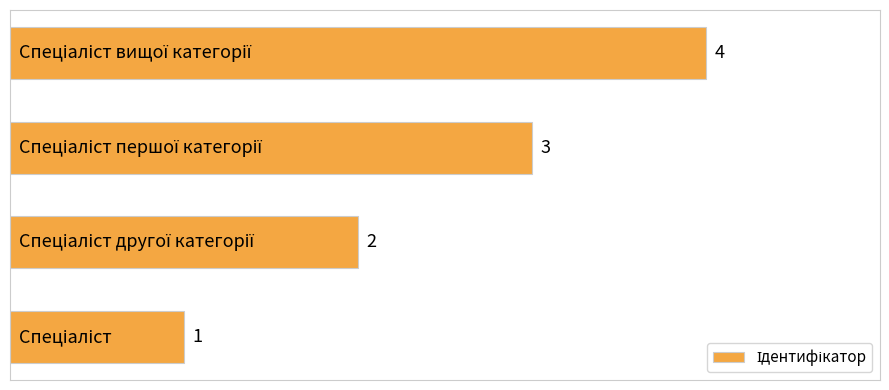

How many values are between 2 and 4?

3